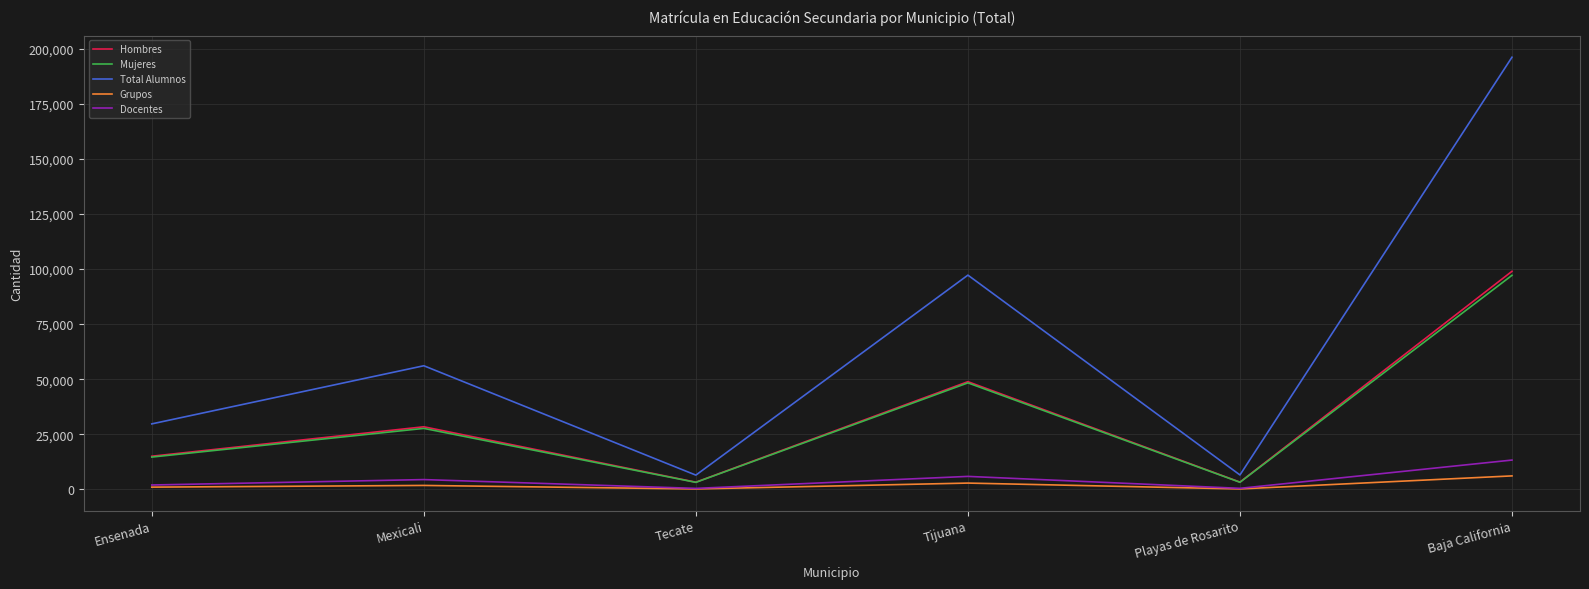

Is the value of Mujeres at Baja California greater than the value of Hombres at Tecate?

Yes